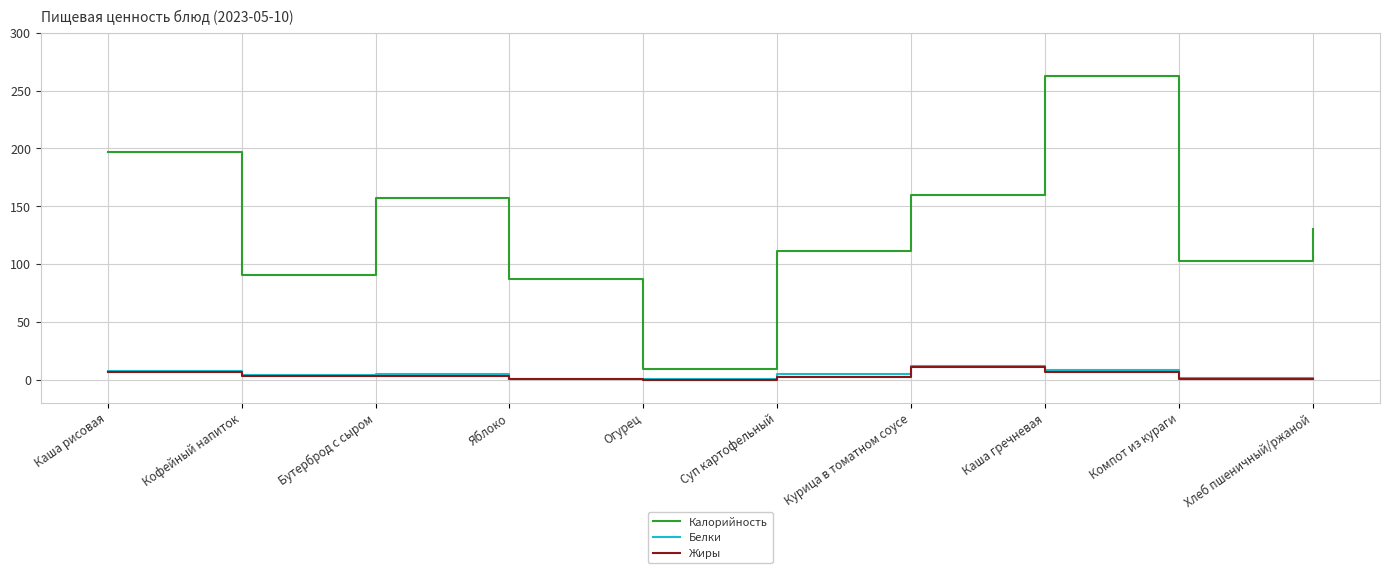

What is the maximum value for Калорийность?

262.5